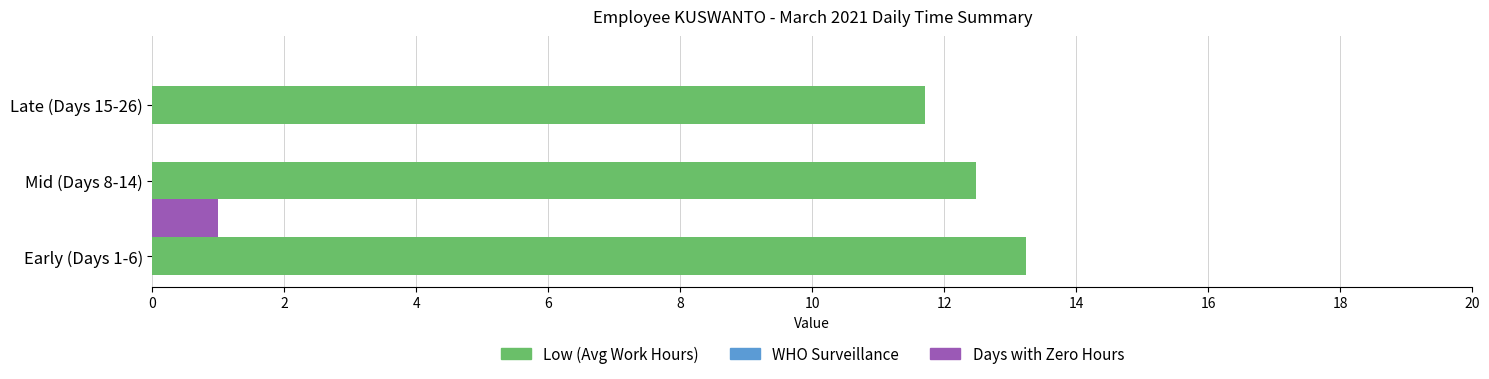

At which category is the sum across all series the highest?

Early (Days 1-6)